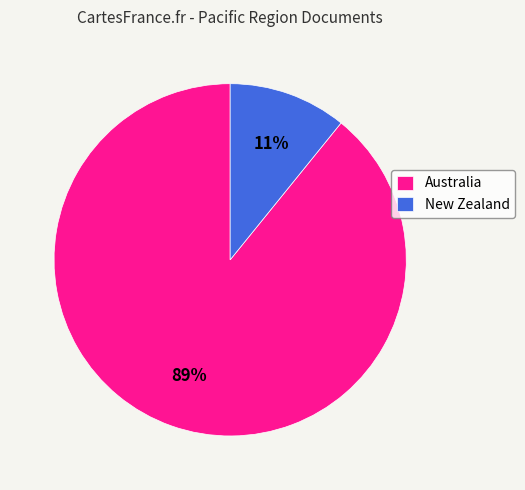

Is the sum of Australia and New Zealand greater than half?

Yes